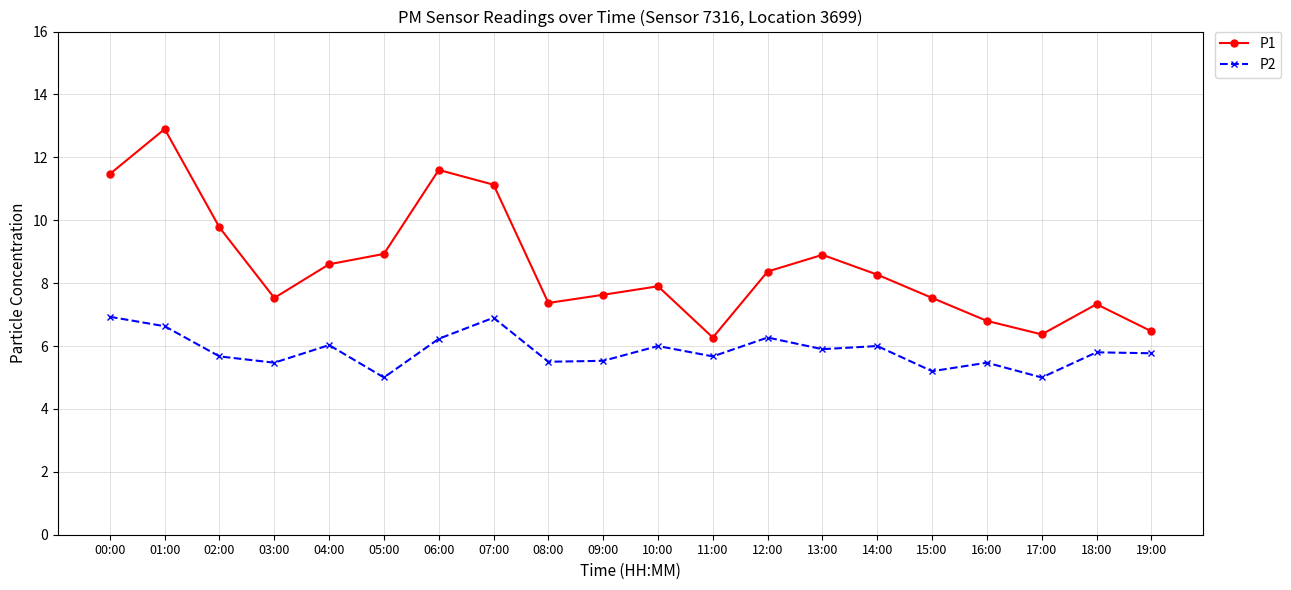

What is the greatest value displayed?

12.9